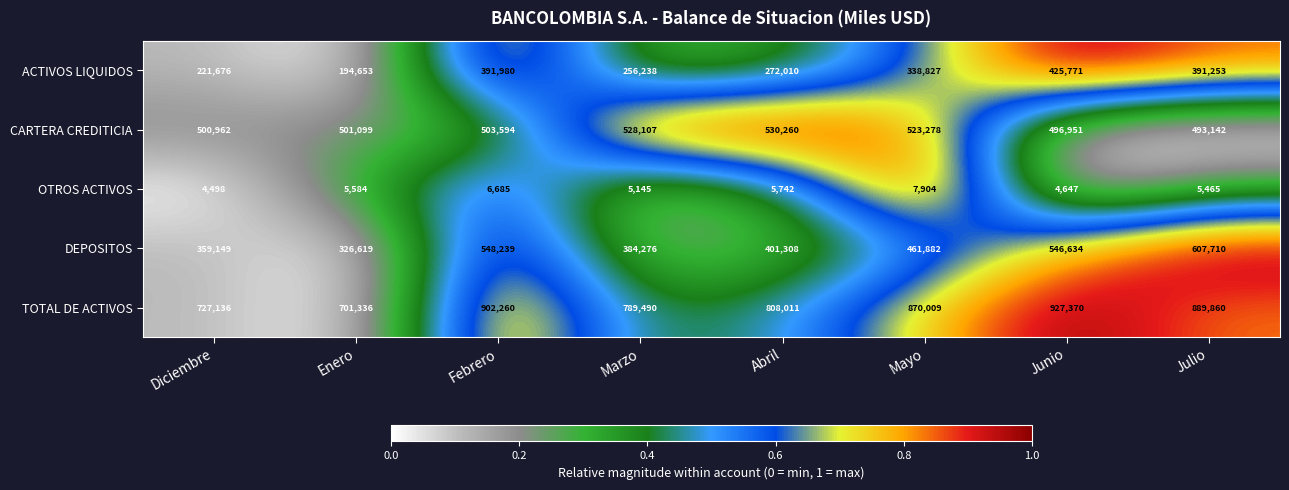

At Diciembre, list the series in order from smallest to largest.

OTROS ACTIVOS, ACTIVOS LIQUIDOS, DEPOSITOS, CARTERA CREDITICIA, TOTAL DE ACTIVOS